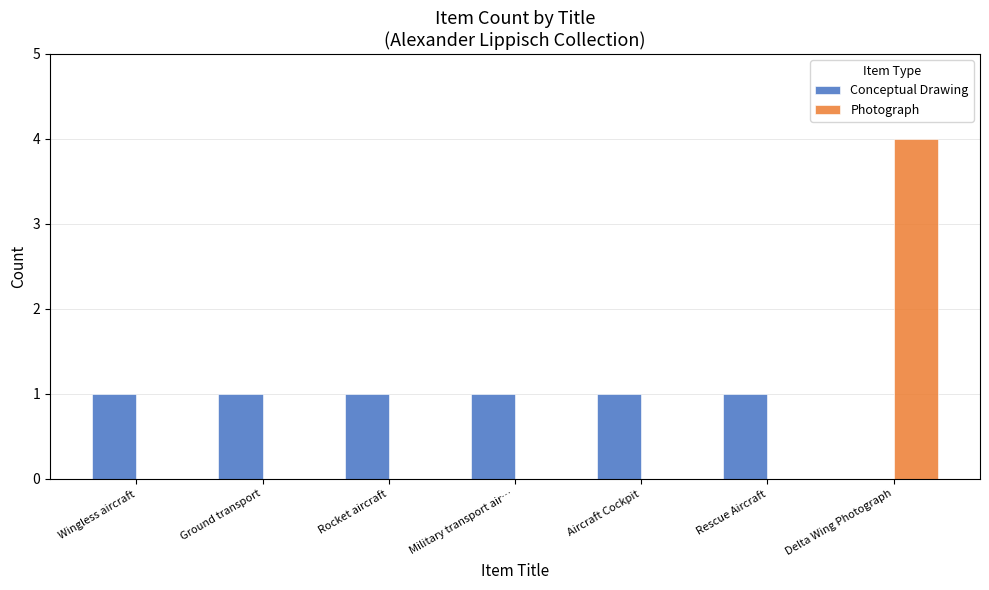

Reading right to left, list all the values displayed in this chart.

Conceptual Drawing: 0	1	1	1	1	1	1
Photograph: 4	0	0	0	0	0	0